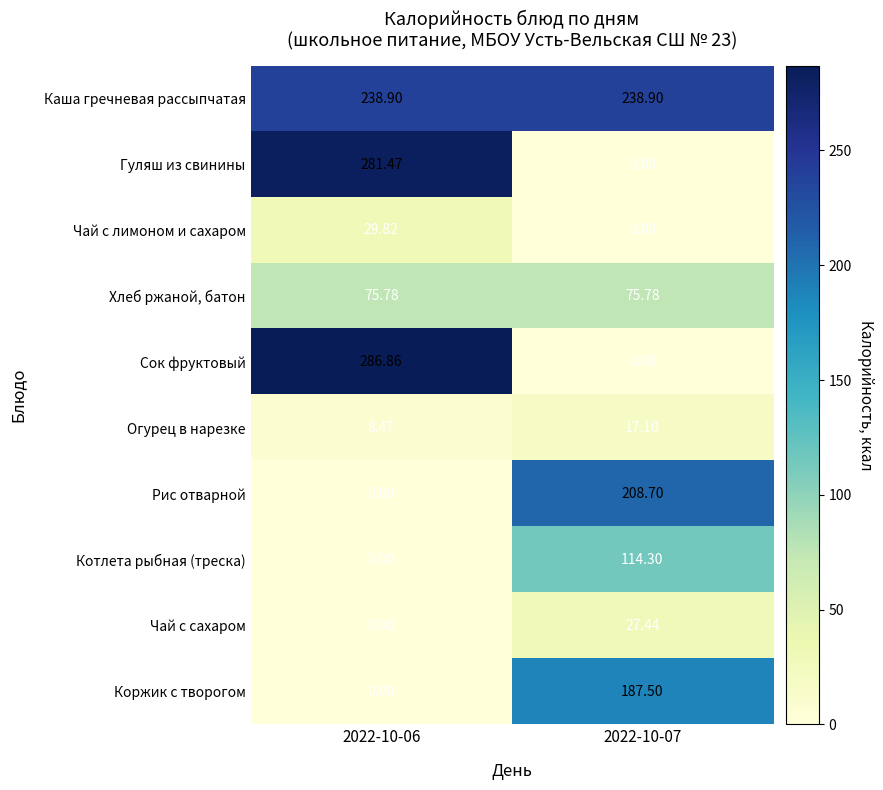

Between 2022-10-06 and 2022-10-07, which series saw the biggest shift?

Сок фруктовый